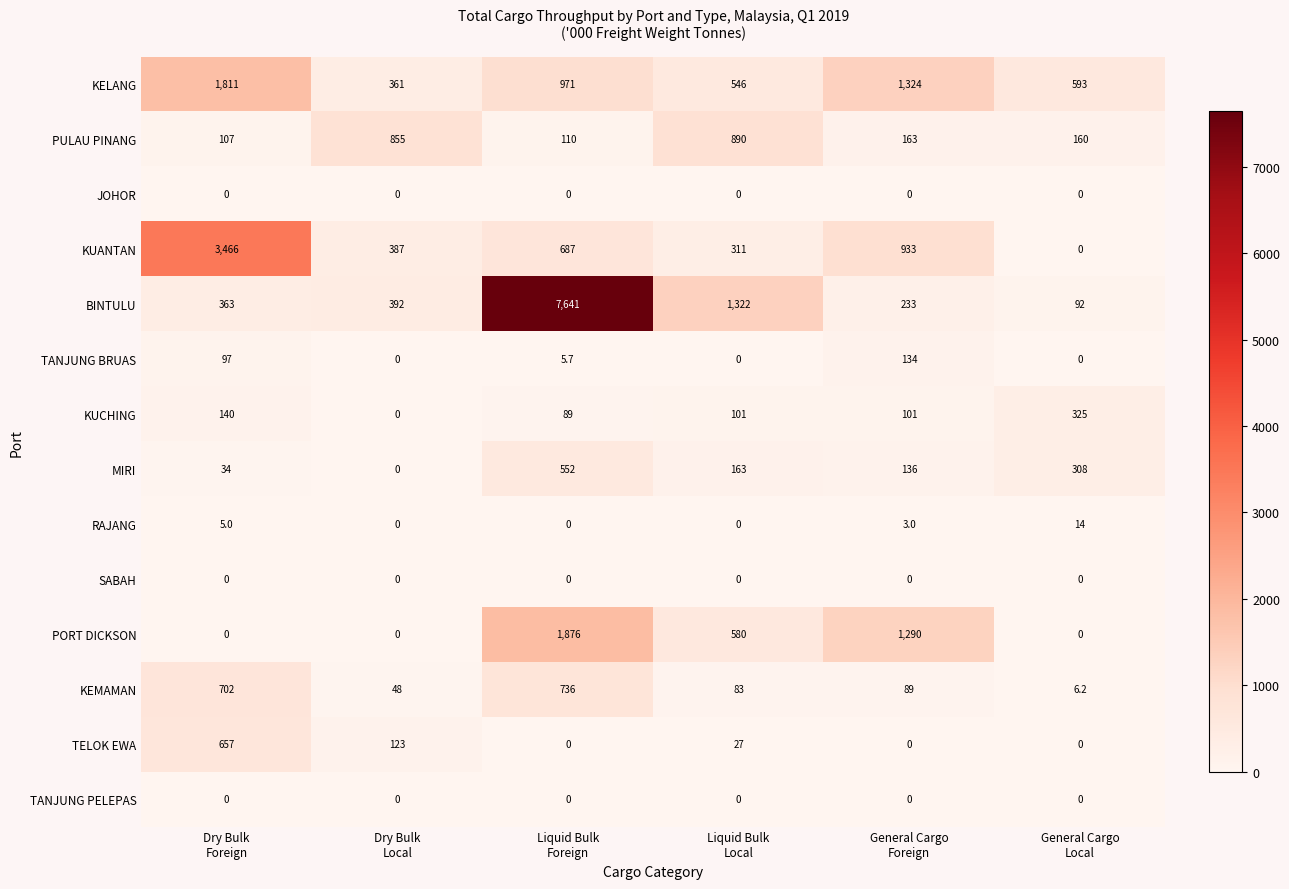

What is the total value across all series at Dry Bulk
Foreign?

7382.0